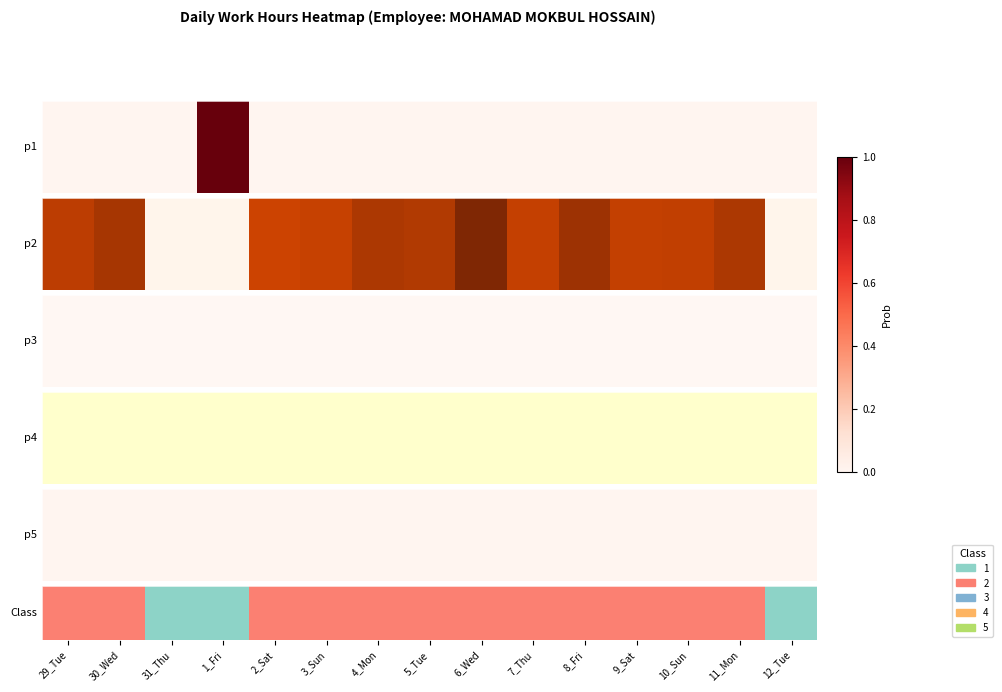

Rank the categories by value from lowest to highest.

31_Thu, 1_Fri, 12_Tue, 29_Tue, 30_Wed, 2_Sat, 3_Sun, 4_Mon, 5_Tue, 6_Wed, 7_Thu, 8_Fri, 9_Sat, 10_Sun, 11_Mon